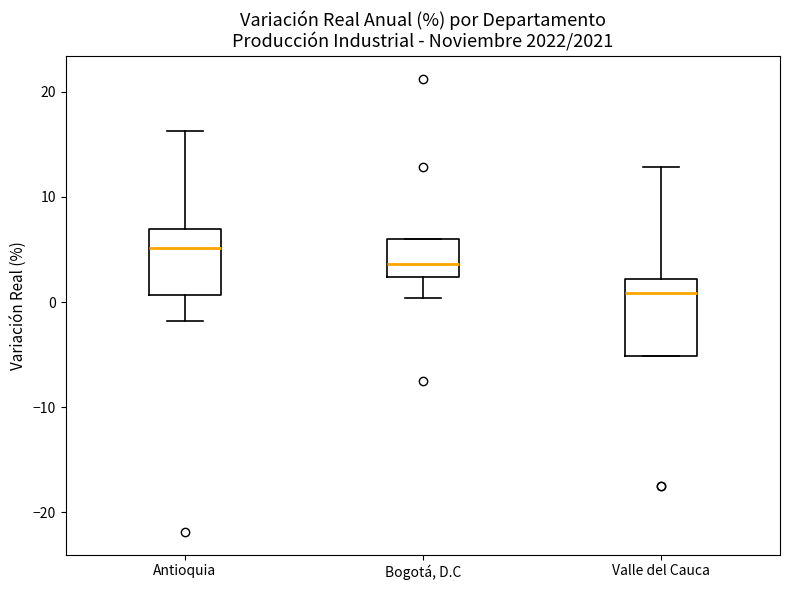

Reading left to right, read every box against the y-axis: the position of its median line, the range the box covers, and the ends of its whiskers. The values are not printed on the chart, so give them approximately, as read against the axis.

Antioquia: median 5, box 1 to 7, whiskers -2 to 16
Bogotá, D.C: median 4, box 2 to 6, whiskers 0 to 6
Valle del Cauca: median 1, box -5 to 2, whiskers -5 to 13